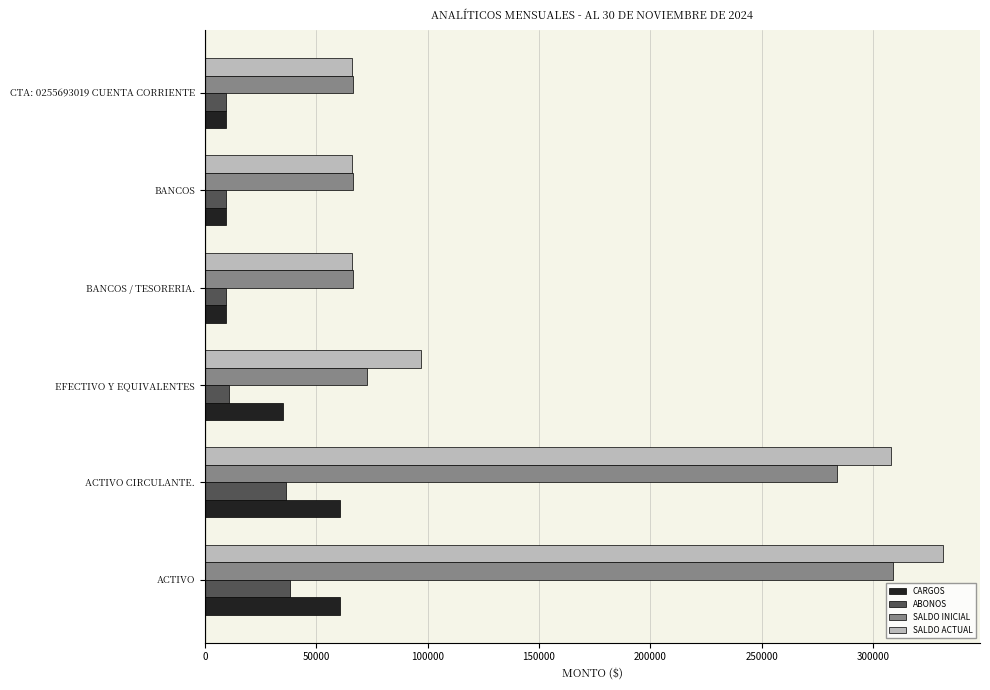

What is the sum of the CARGOS values at CTA: 0255693019 CUENTA CORRIENTE and EFECTIVO Y EQUIVALENTES?

44166.0